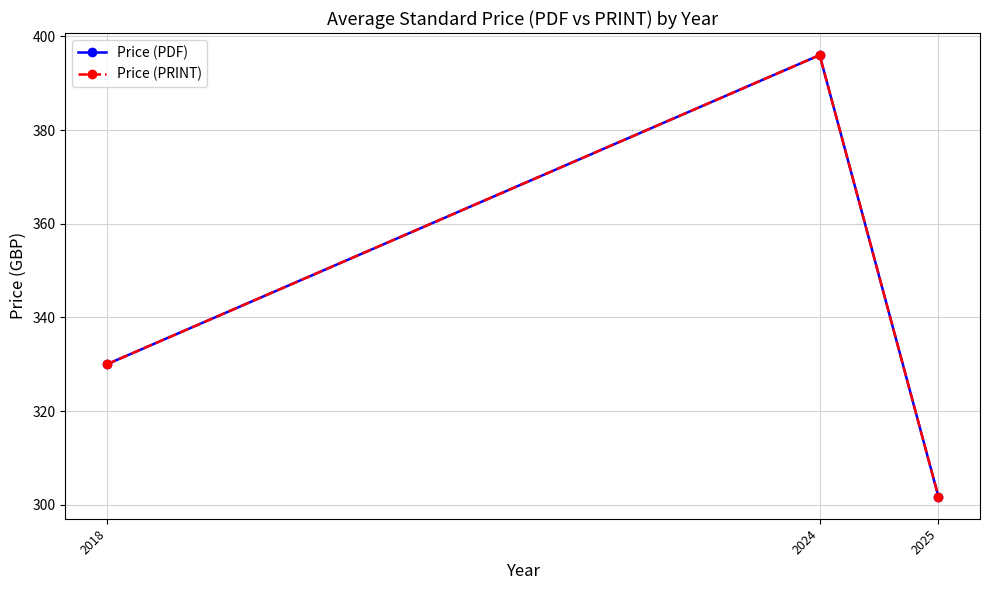

Is this an area chart (filled region under the line)?

No